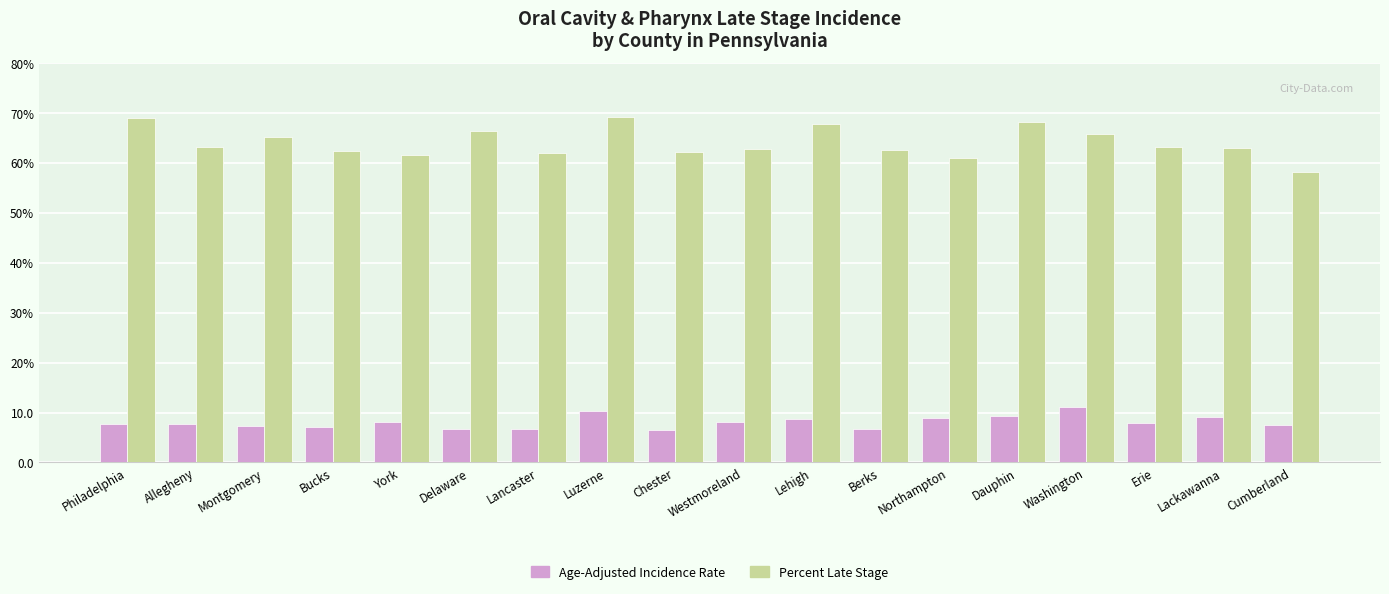

Reading left to right, extract all data points from this chart.

Age-Adjusted Incidence Rate: 7.7	7.8	7.3	7.1	8.2	6.7	6.8	10.4	6.6	8.2	8.7	6.8	8.9	9.3	11.1	8.0	9.1	7.5
Percent of Cases with Late Stage: 69.0	63.1	65.3	62.3	61.6	66.5	61.9	69.3	62.1	62.8	67.8	62.6	61.0	68.2	65.9	63.2	62.9	58.1